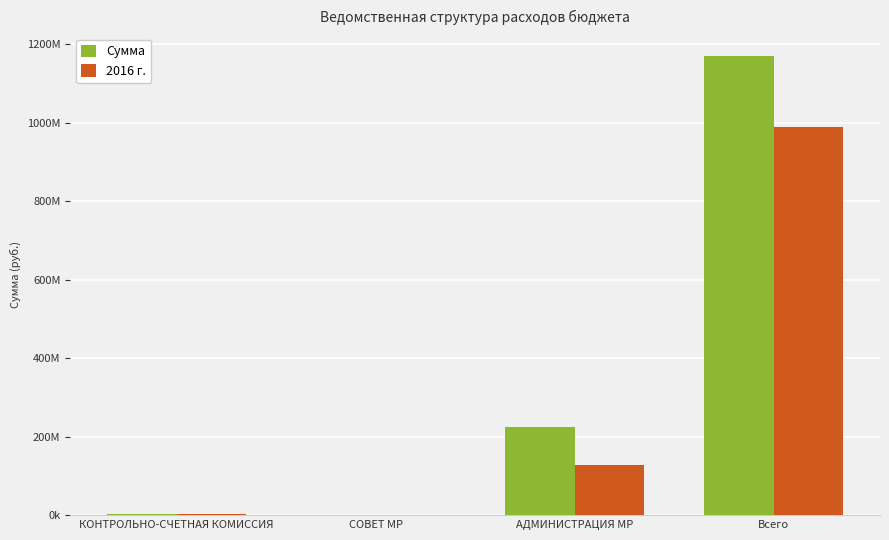

Rank the series by their maximum value, from lowest to highest.

2016 г., Сумма